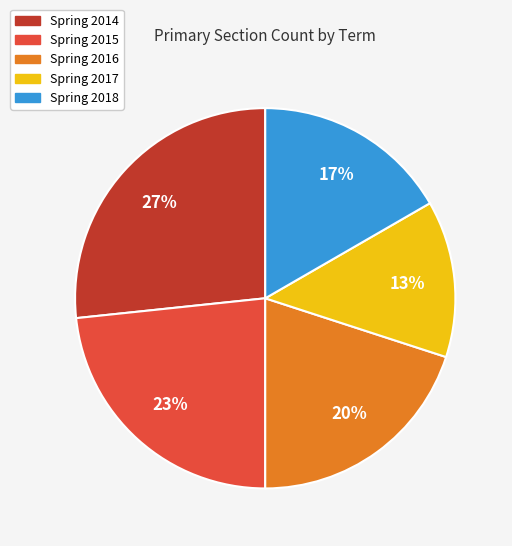

Which category has the smallest portion of the pie?

Spring 2017